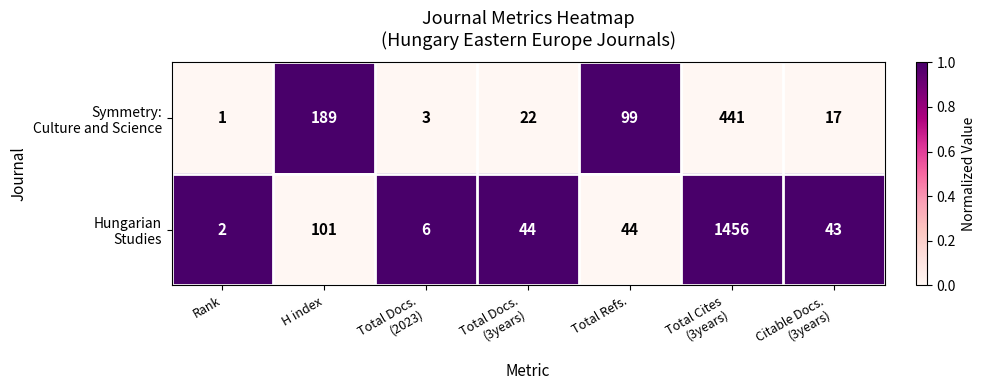

What is the difference between the highest and lowest values at H index?

88